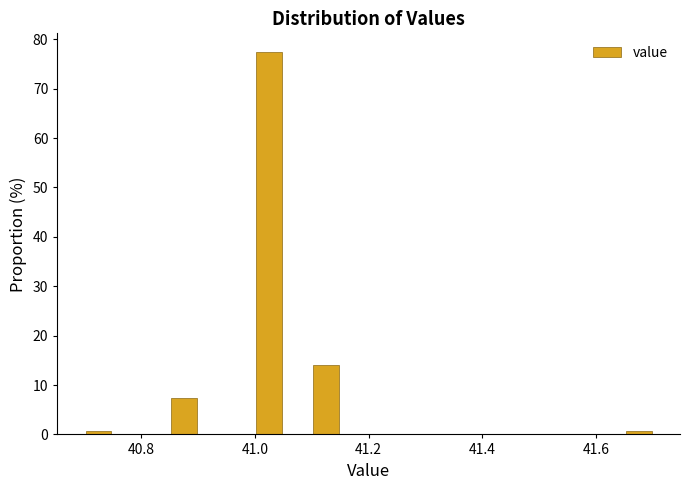

Read against the x-axis, roughly where is the centre of the tallest bar?

41.02